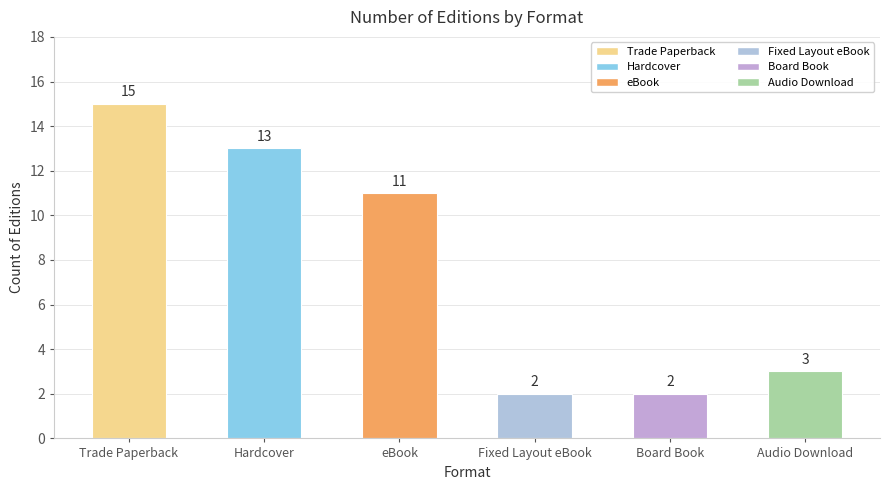

How many bars are there in total?

6